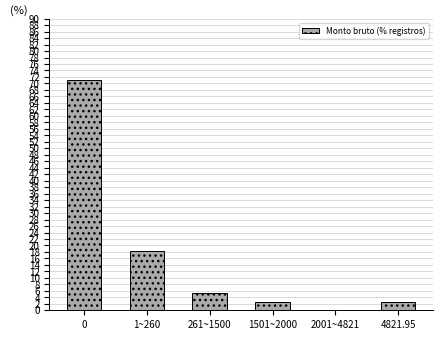

What is the sum of the values at 4821.95 and 1501~2000?

5.3